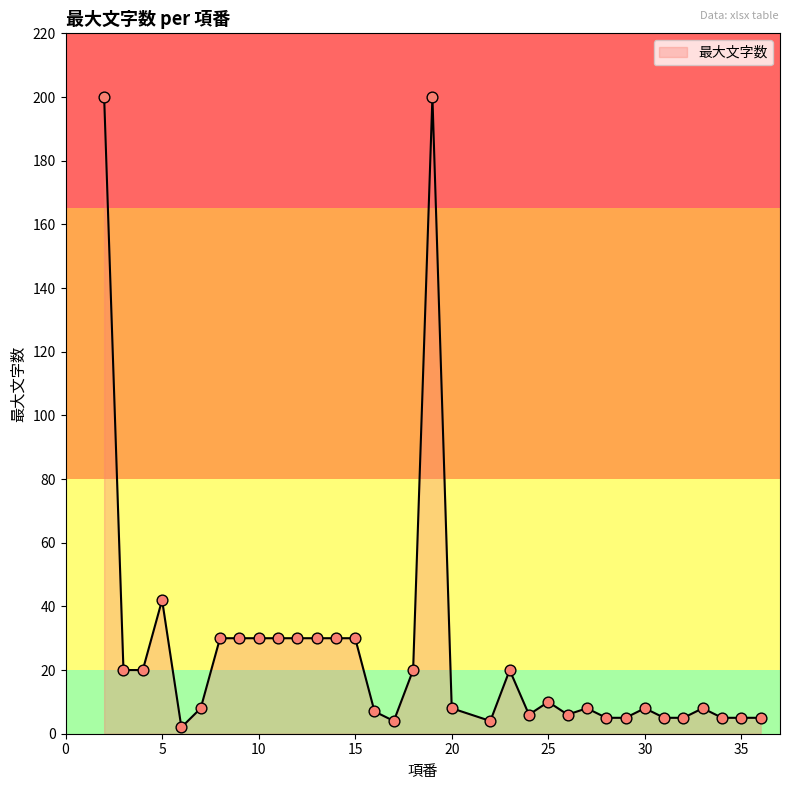

What is the greatest value displayed?

200